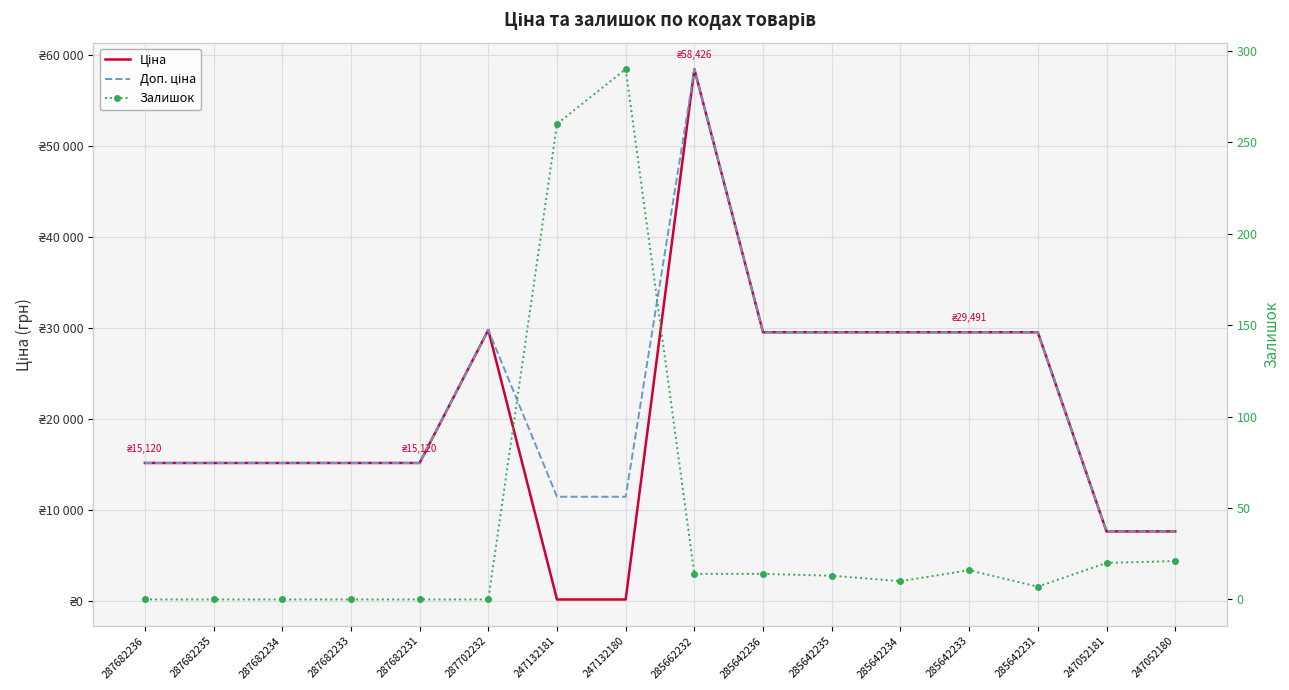

What is the value of the Ціна point at the 16th from the left?

7596.5